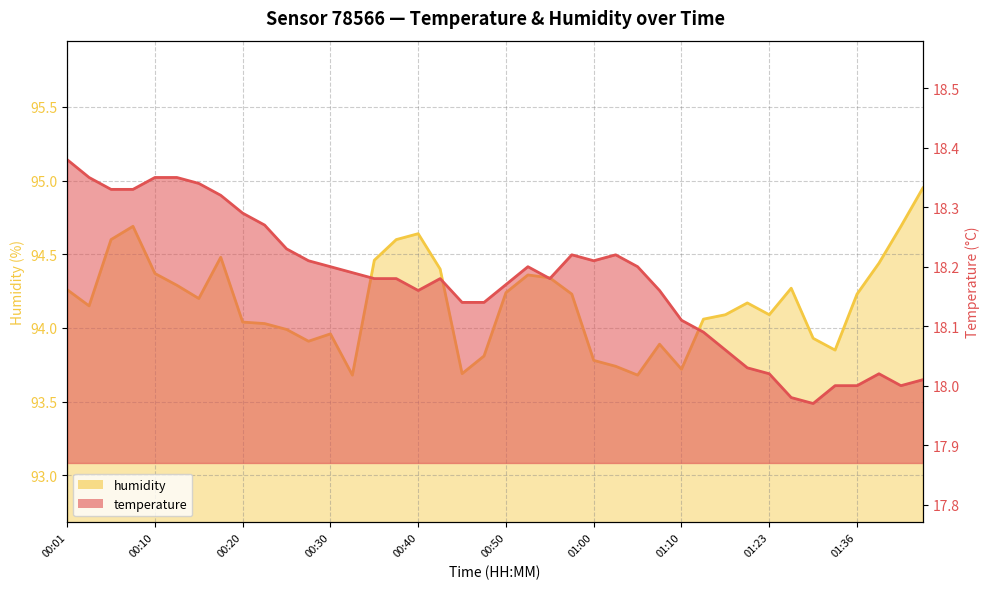

The value of humidity at 01:05 is 56.4. True or false?

False